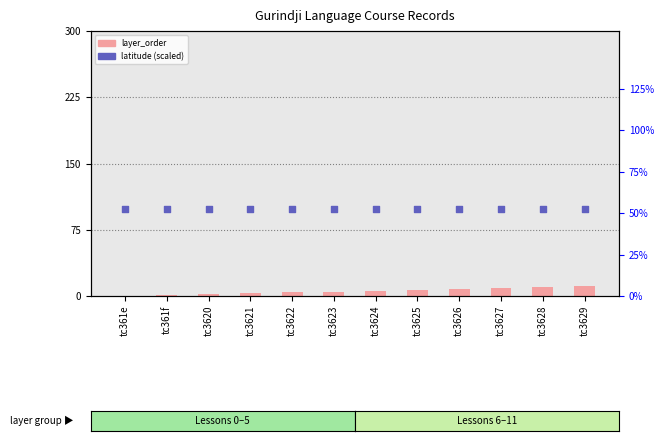

Which series reaches the maximum Y coordinate?

latitude (scaled)